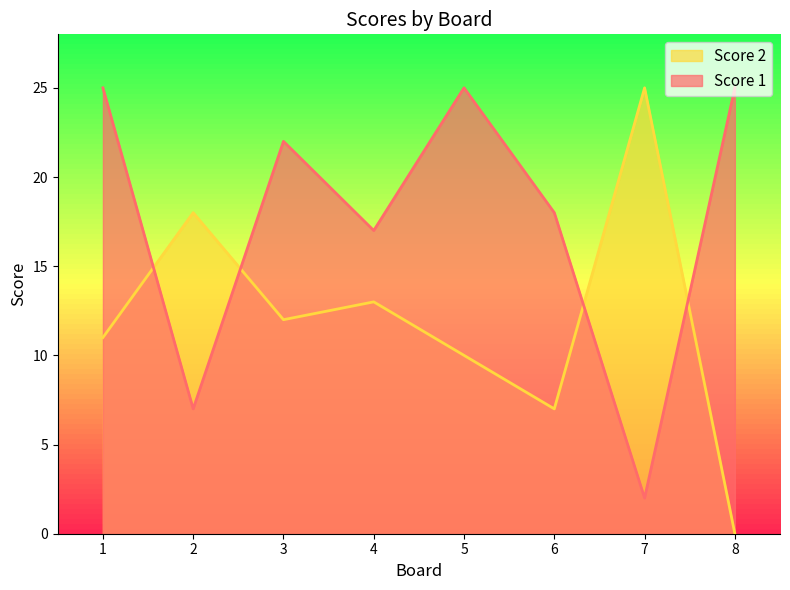

What is the total value across all series at 5?

35